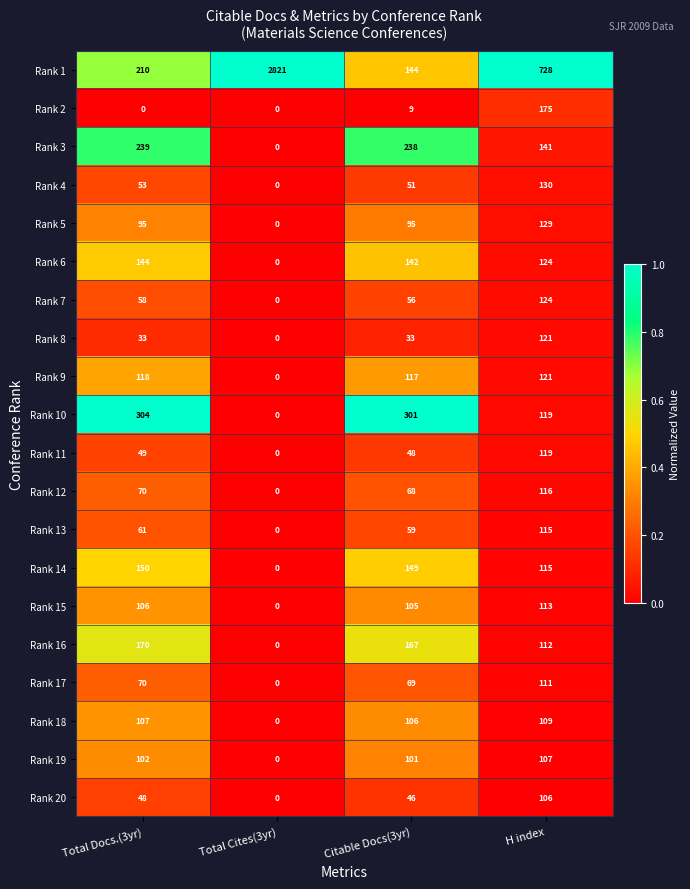

Is it true that Rank 1 equals 3925 at Total Cites(3yr)?

False